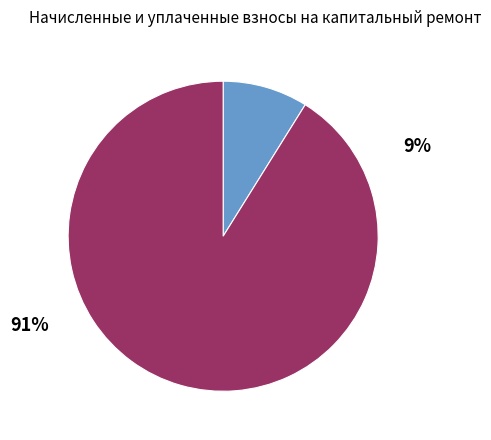

Is there any slice that represents more than half of the pie?

Yes